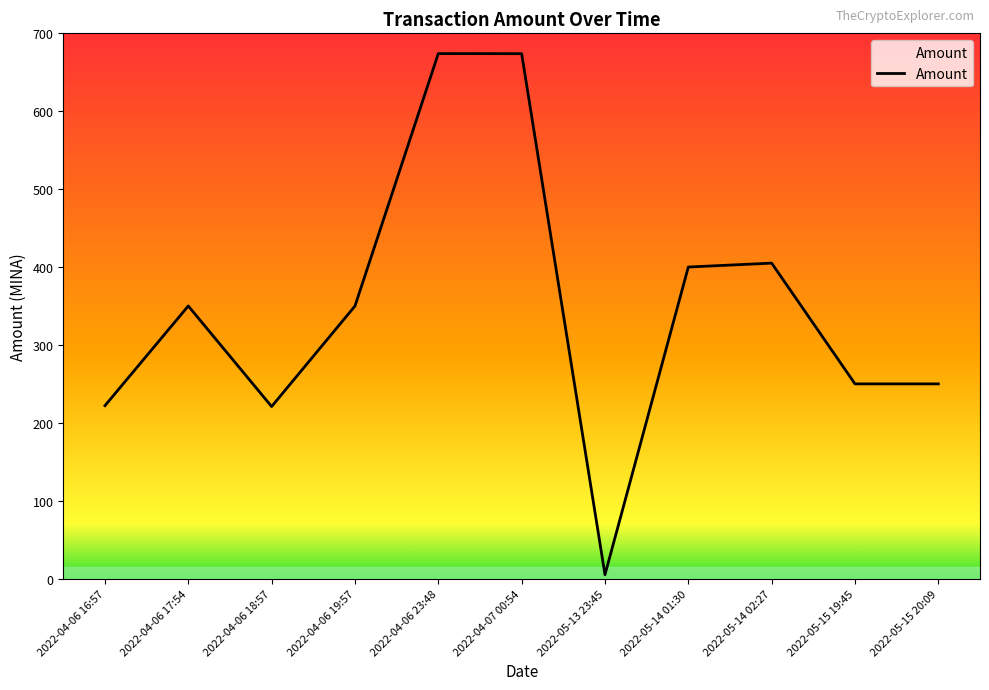

Which has a higher value, 2022-04-06 18:57 or 2022-05-15 19:45?

2022-05-15 19:45